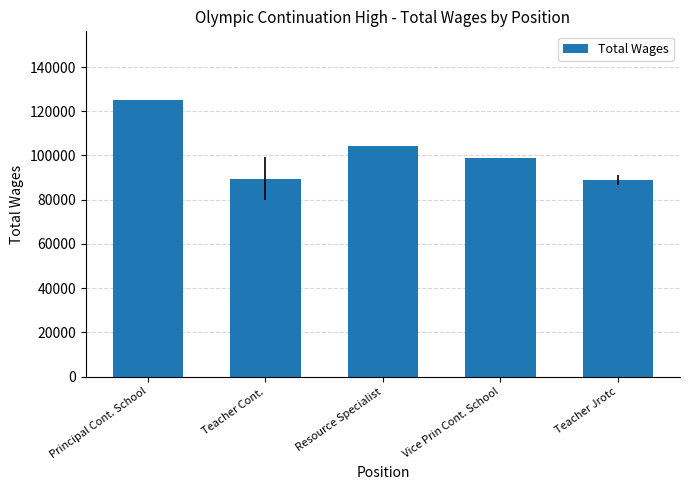

How many bars are there in total?

5